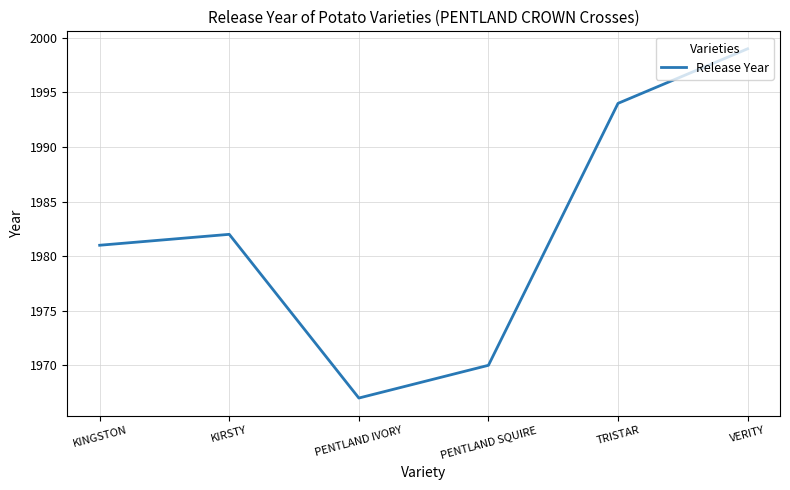

Is it true that the value at KIRSTY is 1982?

True